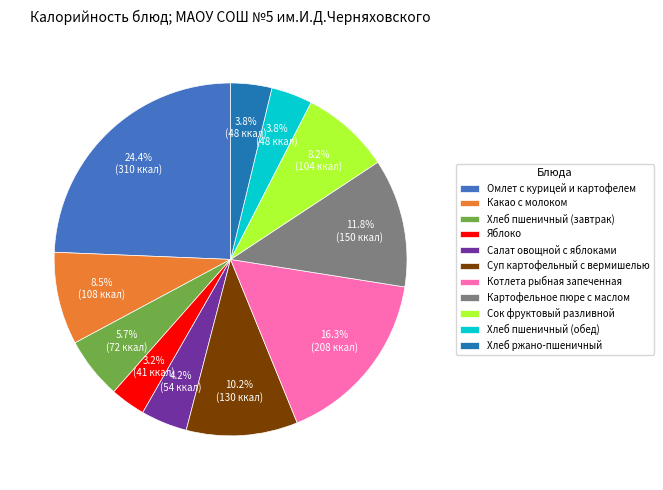

What portion of the pie excludes Яблоко?

96.8%